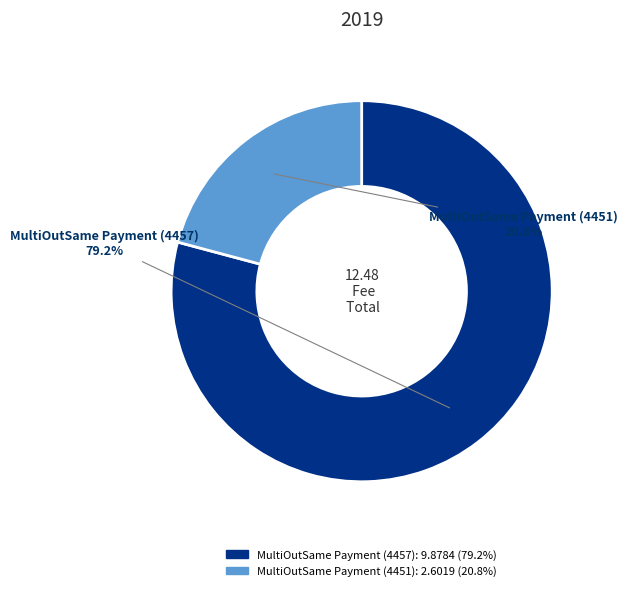

Which slice is the smallest?

MultiOutSame Payment (4451)